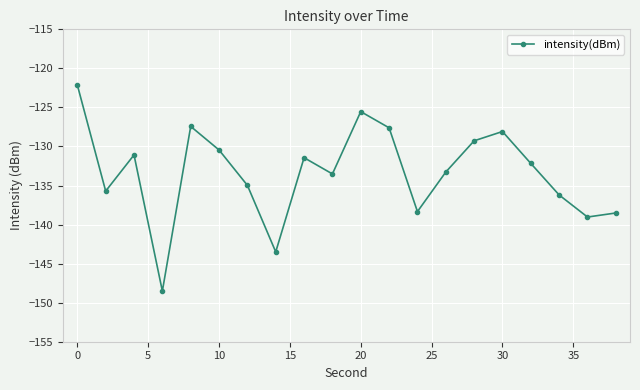

What is the smallest value displayed?

-148.5